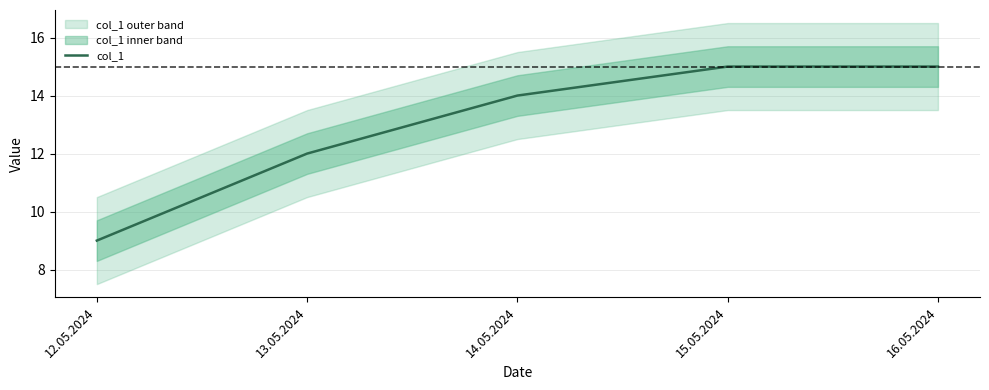

Reading right to left, transcribe all the data shown in this chart.

16.05.2024=15	15.05.2024=15	14.05.2024=14	13.05.2024=12	12.05.2024=9